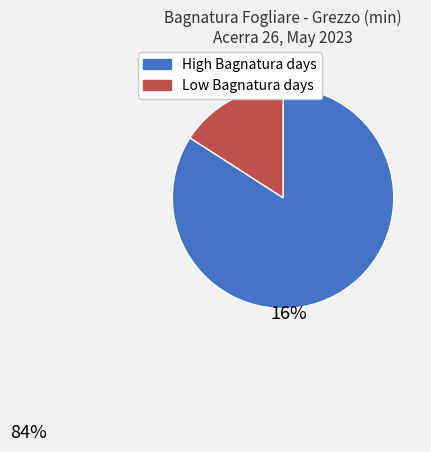

Is there any slice that represents more than half of the pie?

Yes